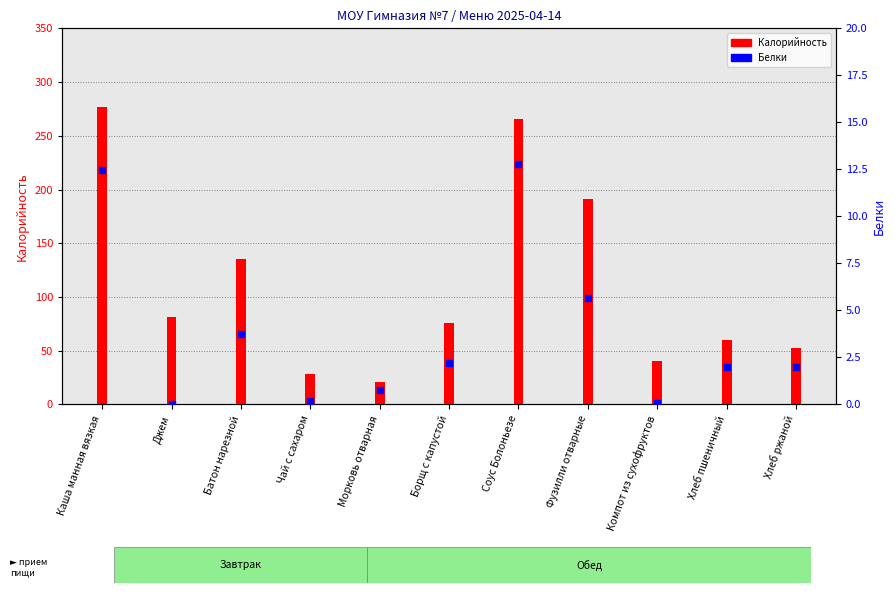

Which series contains the lowest Y value?

Белки